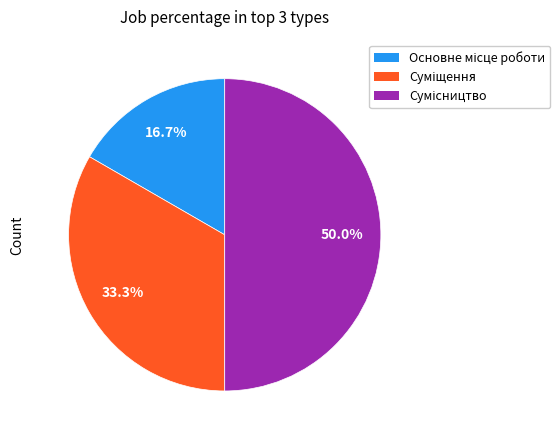

What is the change in value from Суміщення to Сумісництво?

+1